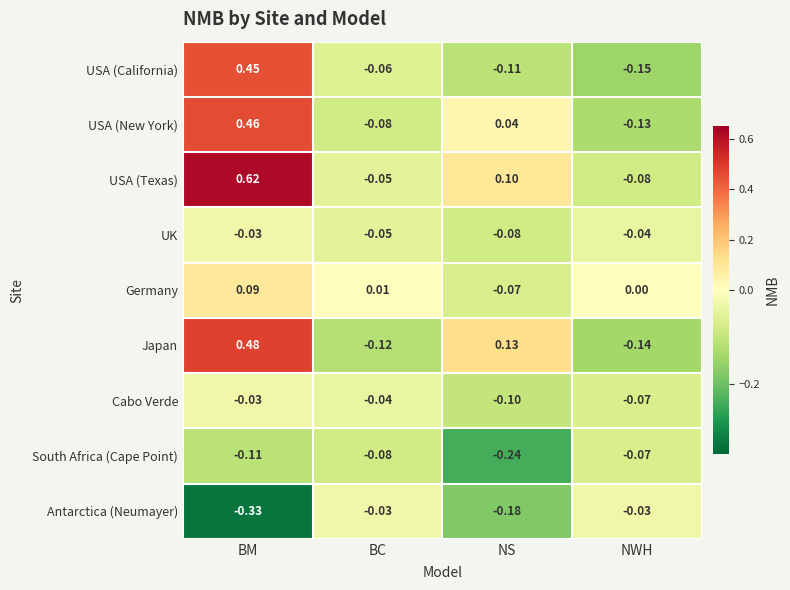

How many distinct data groups are displayed?

9